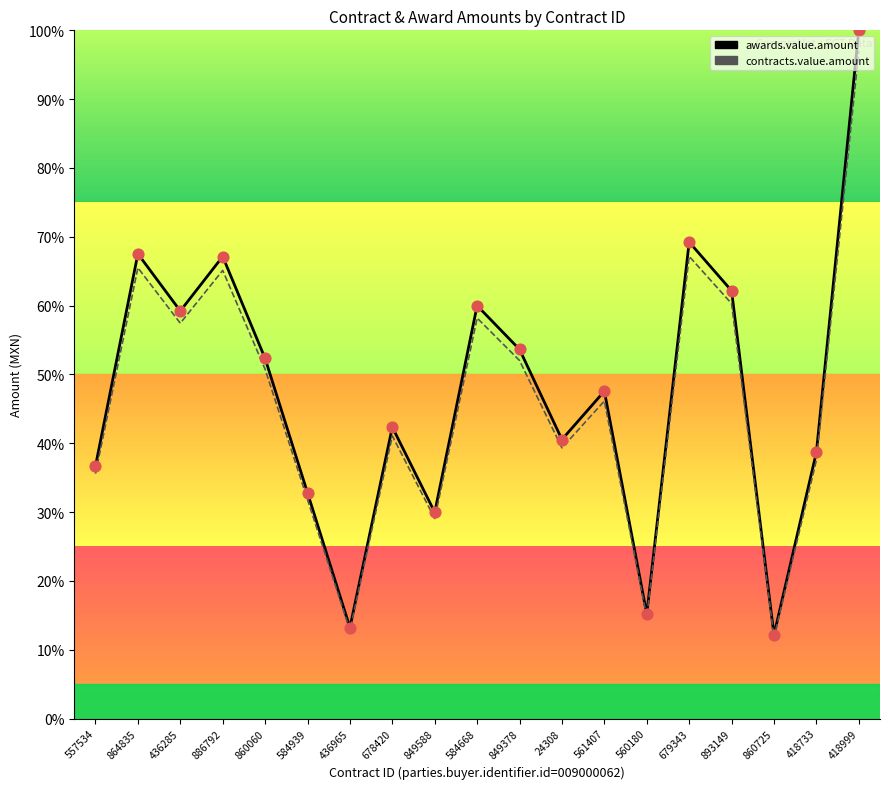

Which series contains the lowest Y value?

contracts.value.amount